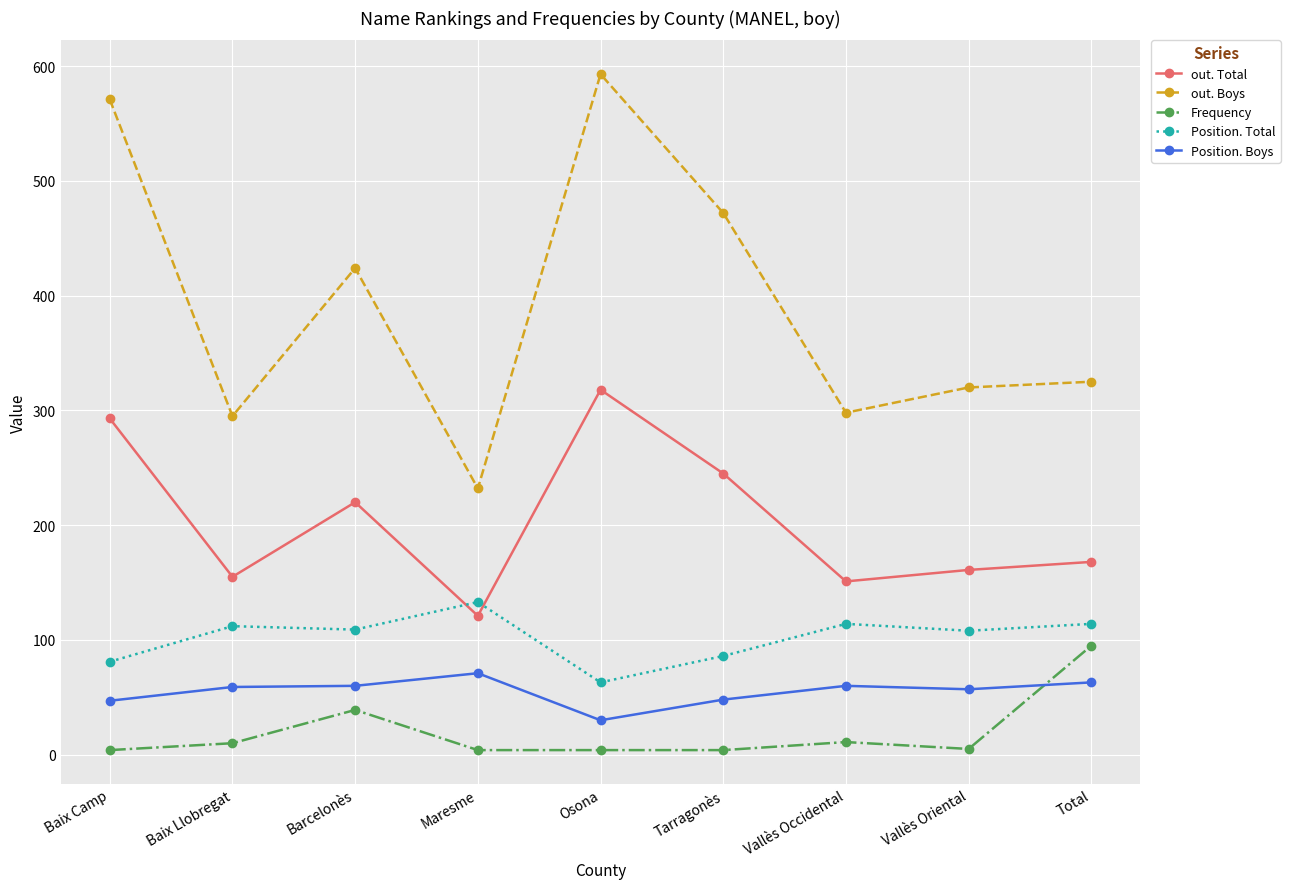

Where does the Frequency series first go above 5?

Baix Llobregat